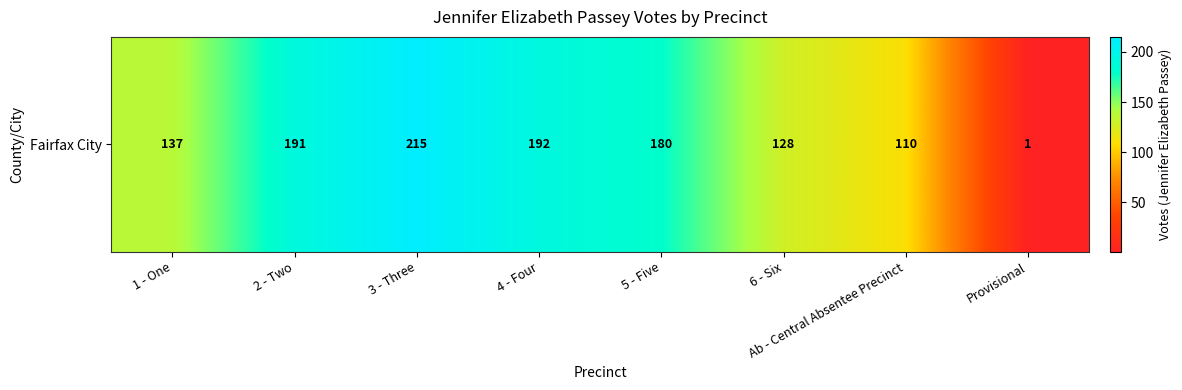

Where is the data nearest to the value 108?

Ab - Central Absentee Precinct